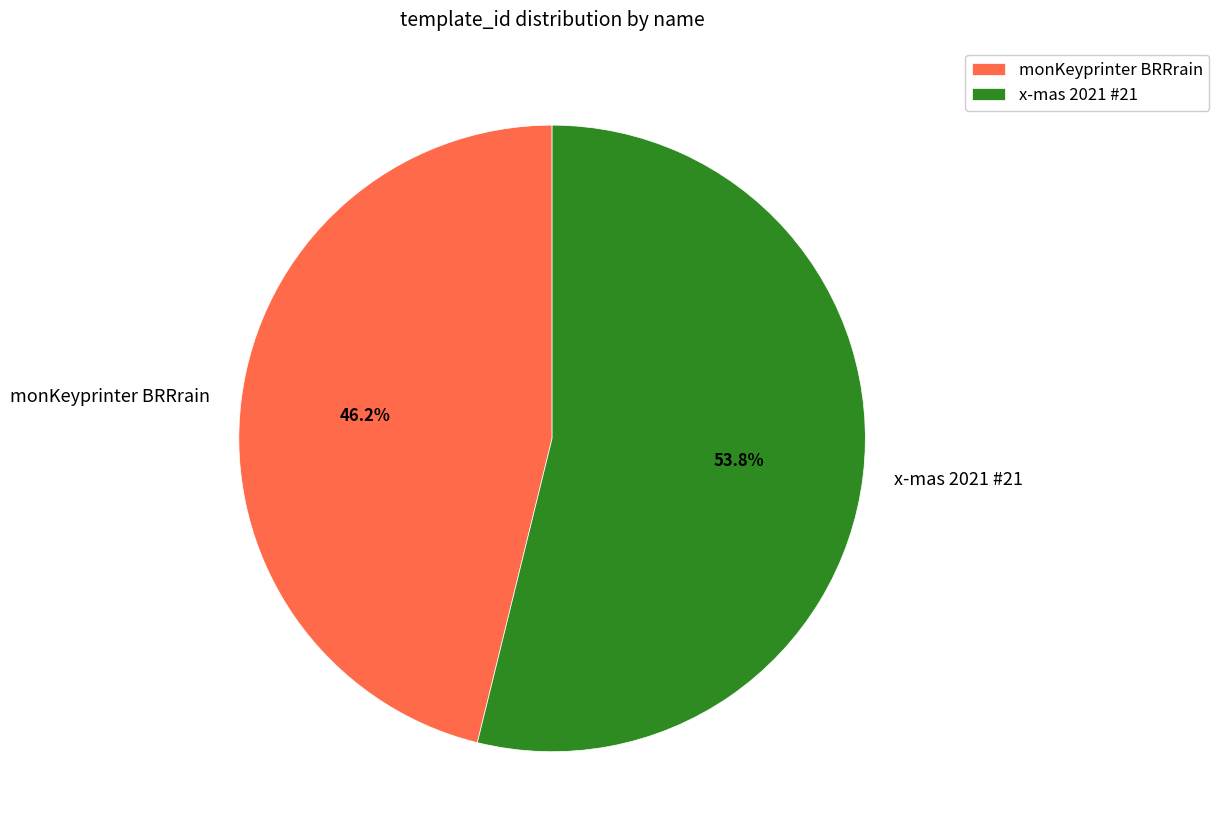

Combined, do x-mas 2021 #21 and monKeyprinter BRRrain account for over 50%?

Yes